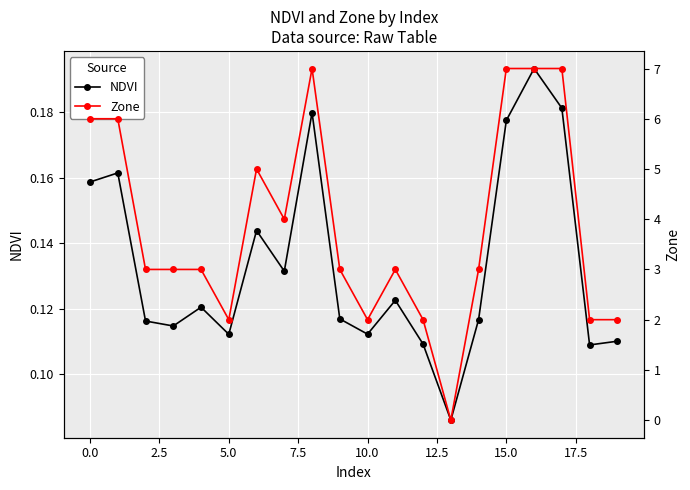

Where do Zone and NDVI first cross each other?

12 and 13